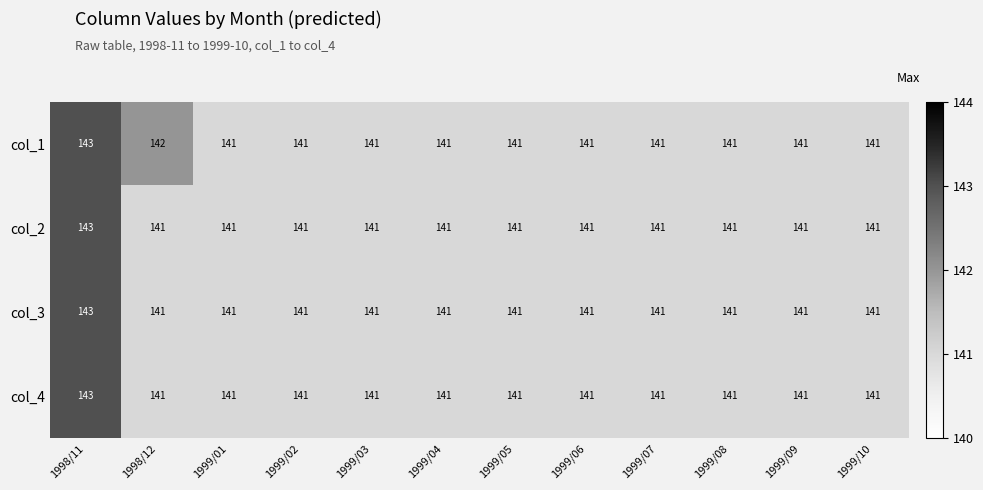

What is the greatest value displayed?

143